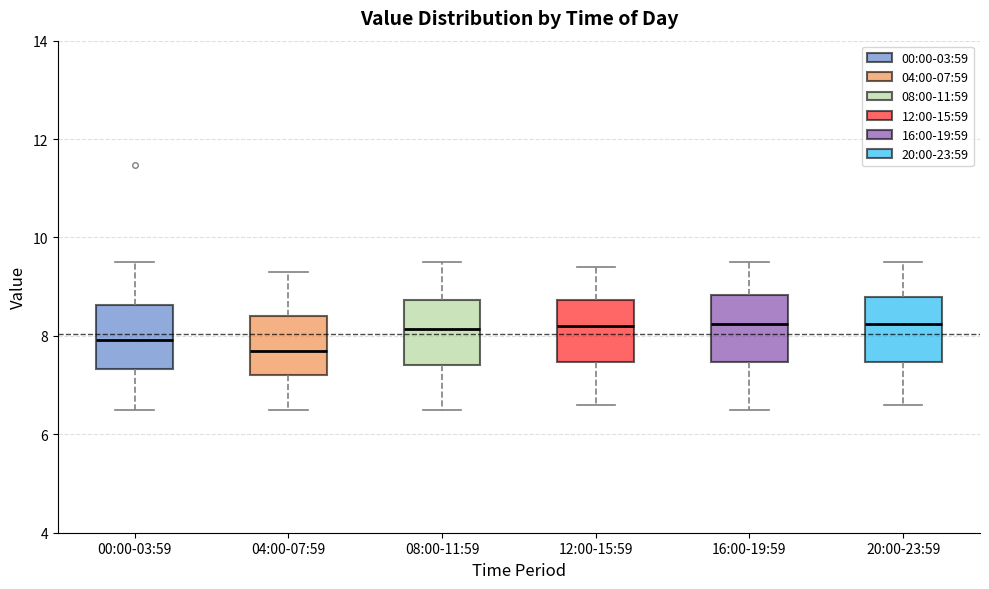

Reading left to right, transcribe this box plot: for each box, give where its median line is, the range the box spans, and where its two whiskers end, as read against the y-axis. The values are not printed on the chart, so give them approximately, as read against the axis.

00:00-03:59: median 8.0, box 7.4 to 8.6, whiskers 6.6 to 9.6
04:00-07:59: median 7.8, box 7.2 to 8.4, whiskers 6.6 to 9.4
08:00-11:59: median 8.2, box 7.4 to 8.8, whiskers 6.6 to 9.6
12:00-15:59: median 8.2, box 7.4 to 8.8, whiskers 6.6 to 9.4
16:00-19:59: median 8.2, box 7.4 to 8.8, whiskers 6.6 to 9.6
20:00-23:59: median 8.2, box 7.4 to 8.8, whiskers 6.6 to 9.6